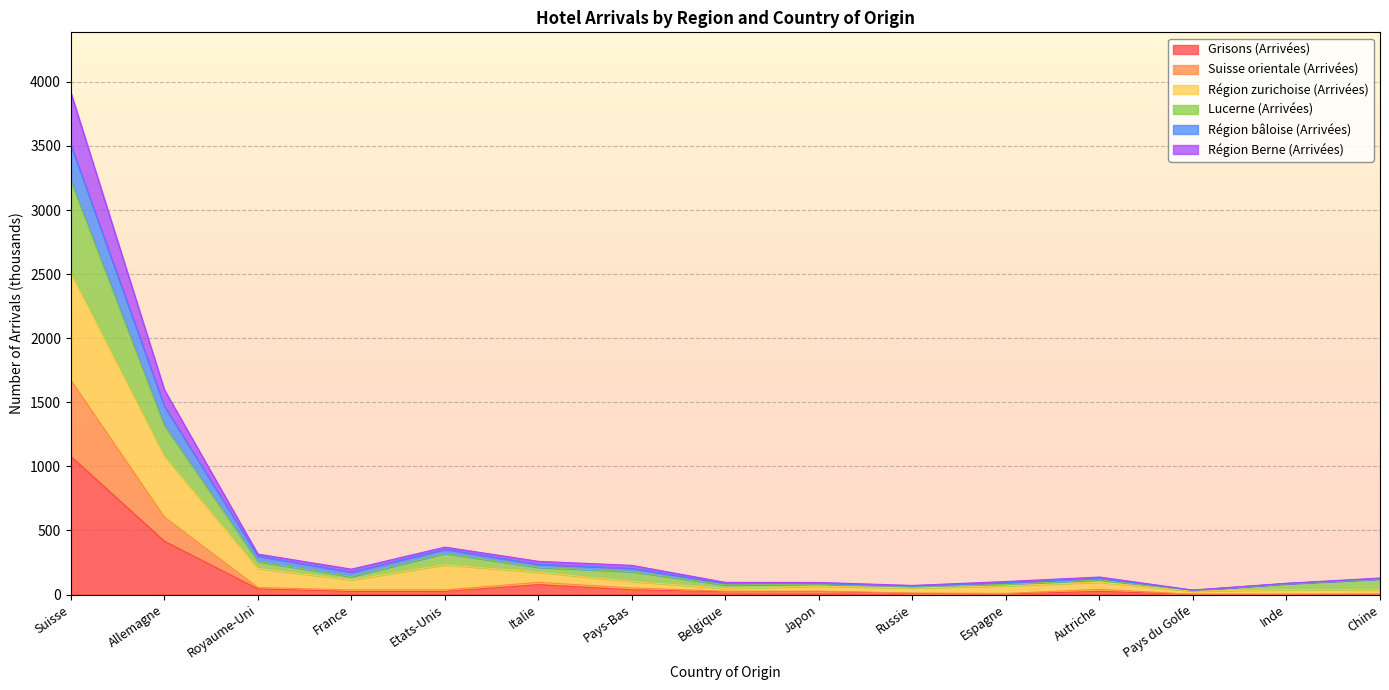

True or false: Région Berne (Arrivées) and Lucerne (Arrivées) cross at least once.

False